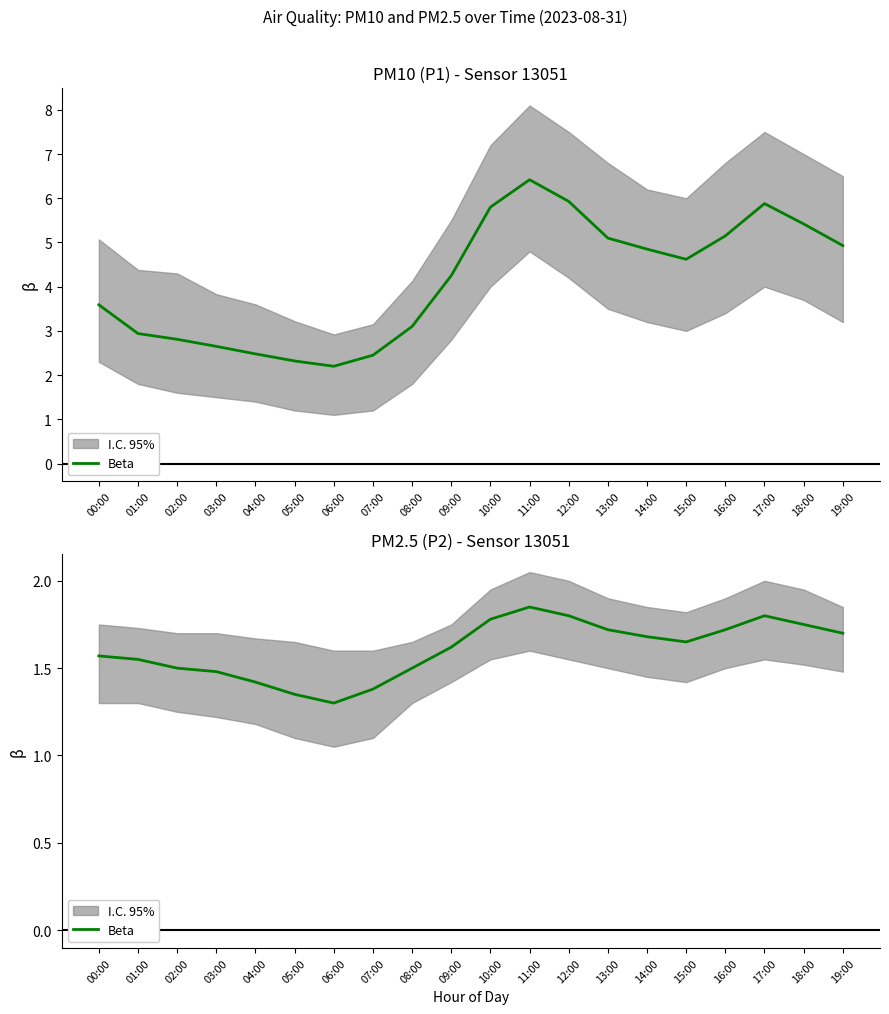

Reading right to left, list all the values displayed in this chart.

1.7	1.8	1.8	1.7	1.6	1.7	1.7	1.8	1.9	1.8	1.6	1.5	1.4	1.3	1.4	1.4	1.5	1.5	1.6	1.6